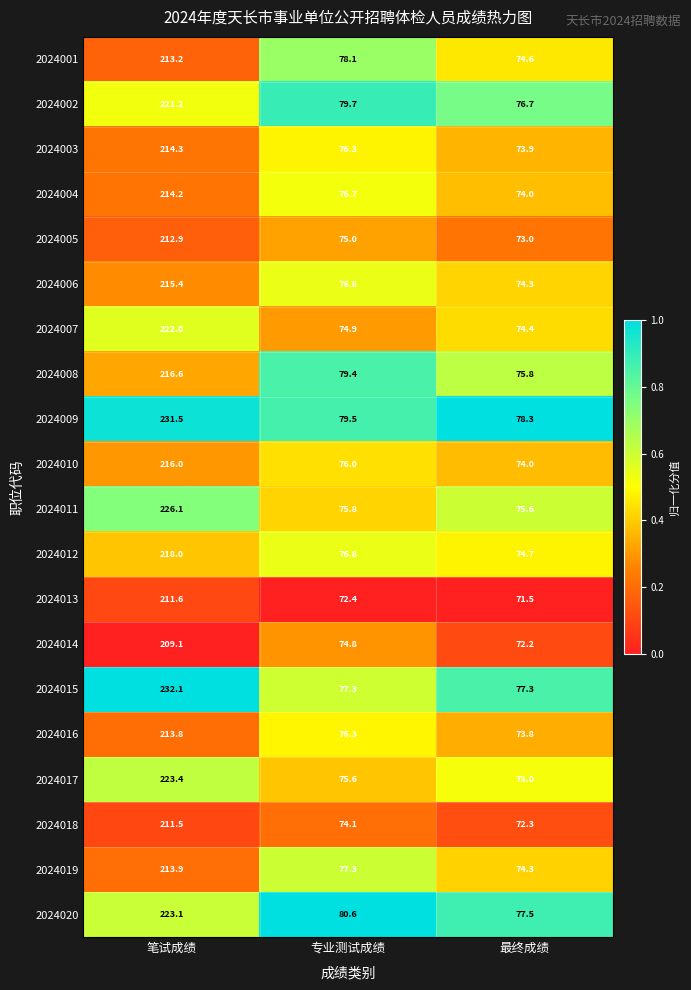

Between 专业测试成绩 and 最终成绩, which series saw the biggest shift?

2024008